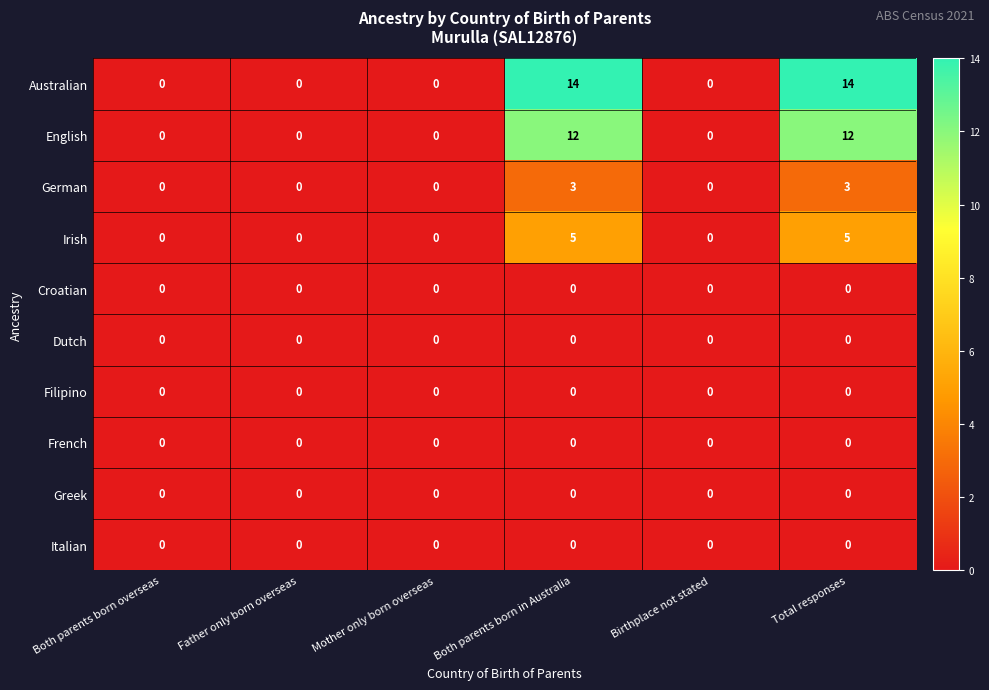

What is the sum of all German values?

6